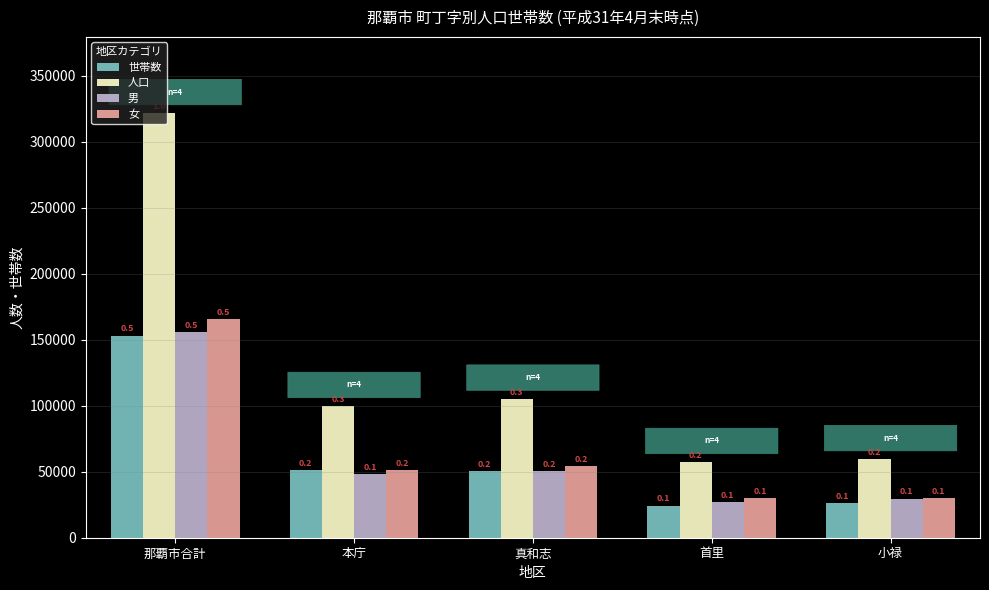

Reading right to left, what are all the values shown in this chart?

世帯数: 小禄=26507	首里=24370	真和志=50749	本庁=51515	那覇市合計=153141
人口: 小禄=59394	首里=57228	真和志=105232	本庁=99661	那覇市合計=321515
男: 小禄=29639	首里=27228	真和志=50769	本庁=48118	那覇市合計=155754
女: 小禄=29755	首里=30000	真和志=54463	本庁=51543	那覇市合計=165761